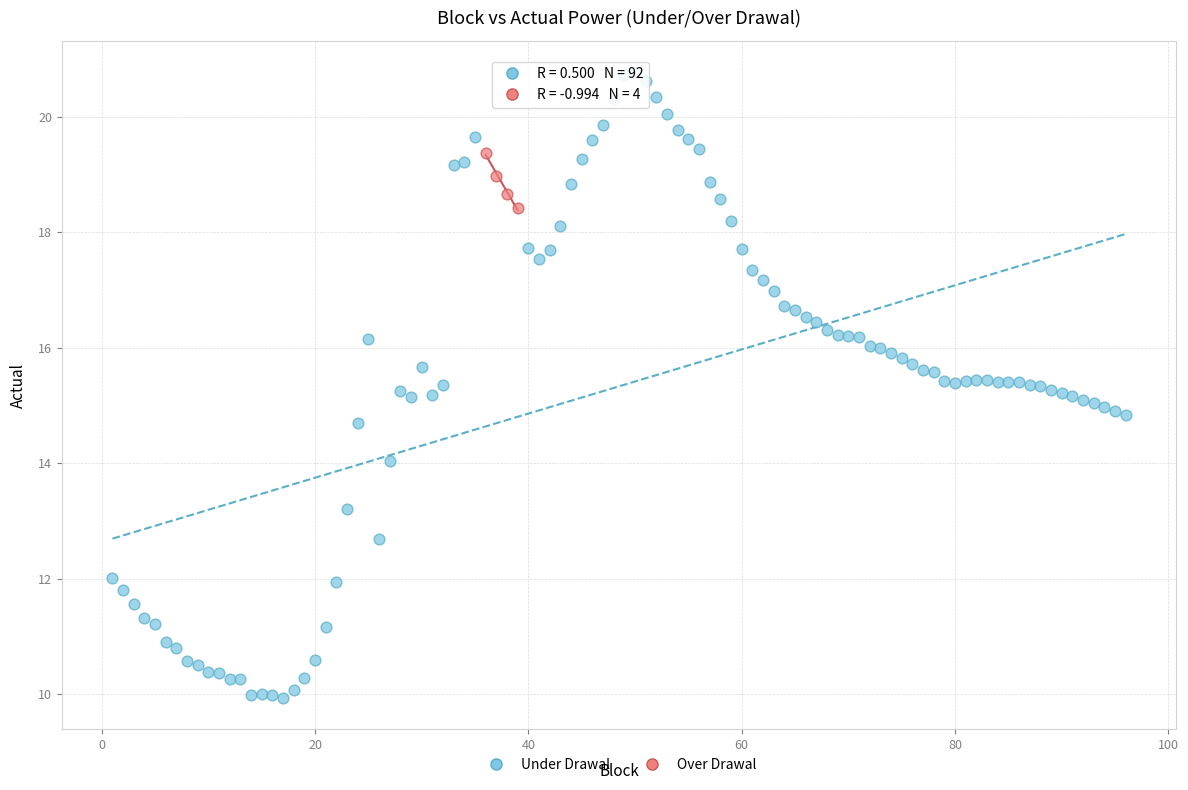

Which series reaches the maximum Y coordinate?

Under Drawal